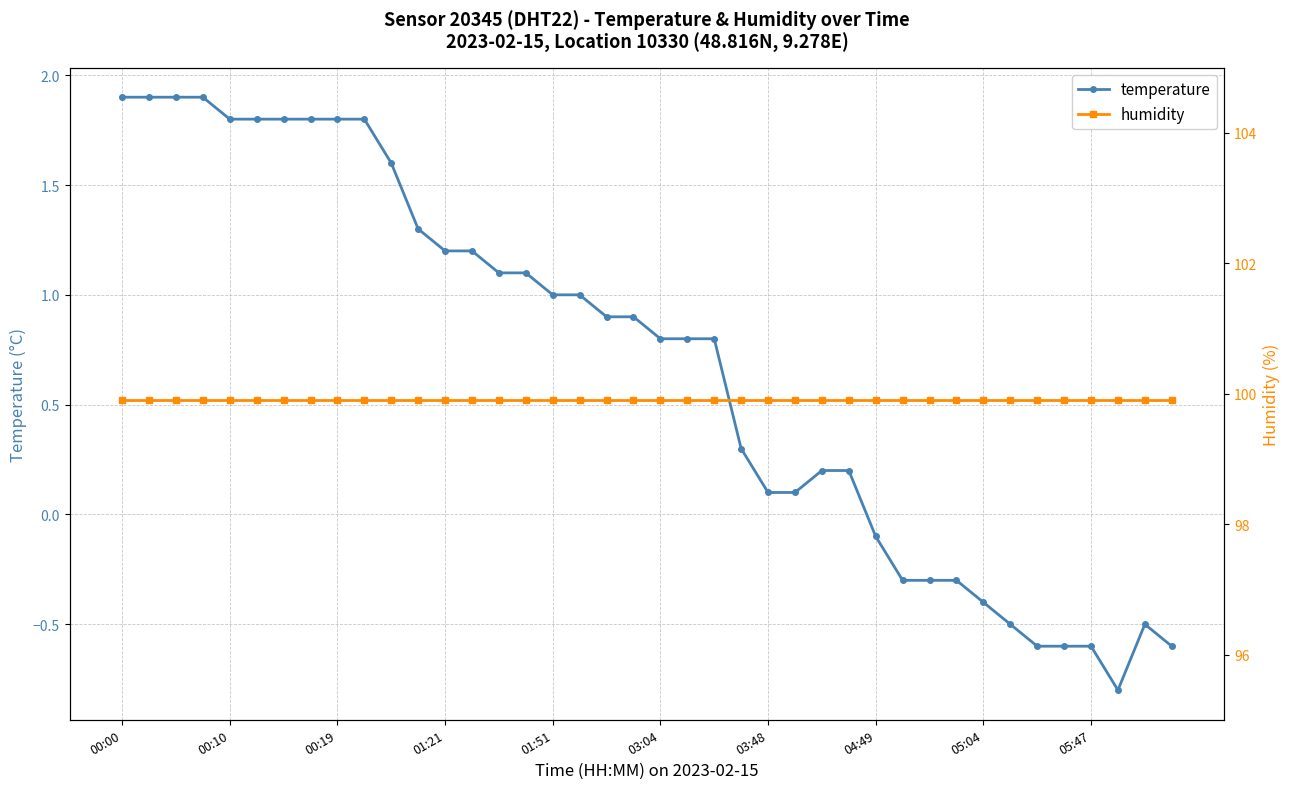

How many lines are shown in the chart?

2